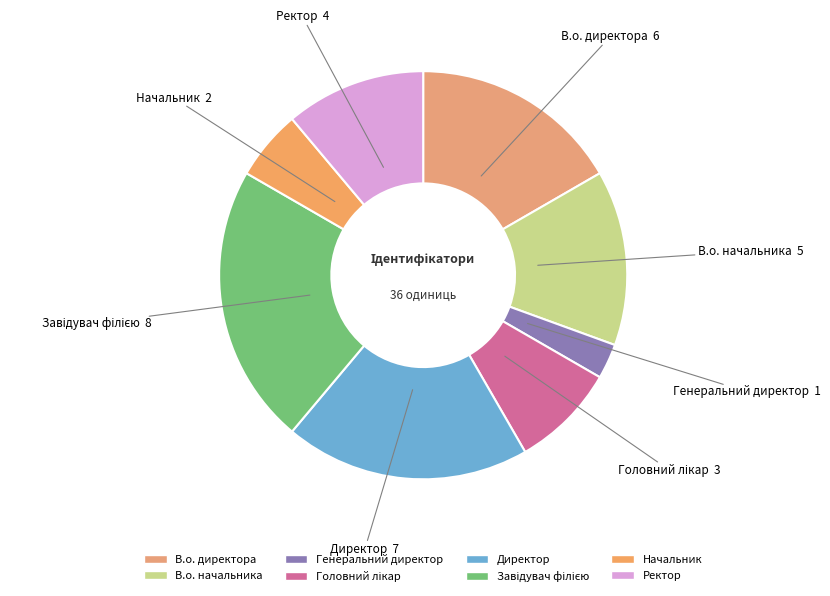

Which category has the smallest portion of the pie?

Генеральний директор